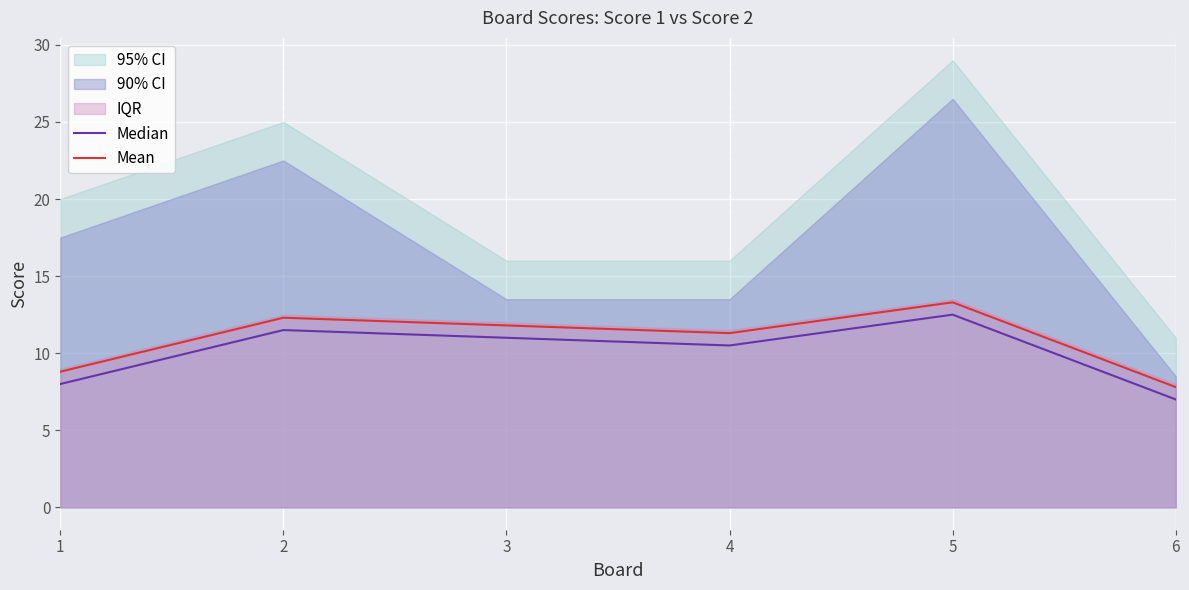

Which label corresponds to the smallest value in the chart?

6